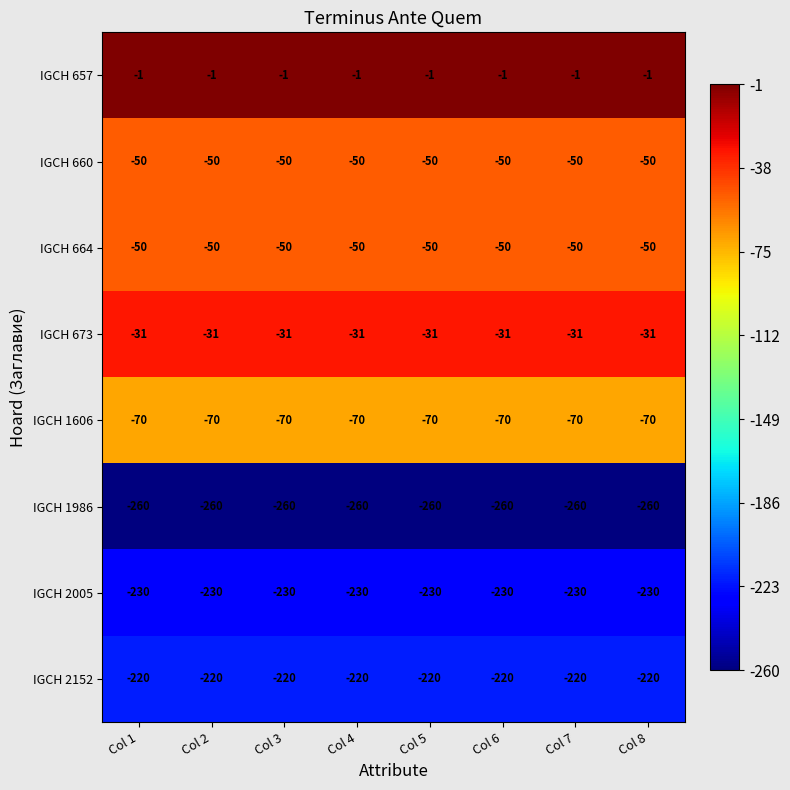

True or false: IGCH 660 has a value of -50 at Col 3.

True